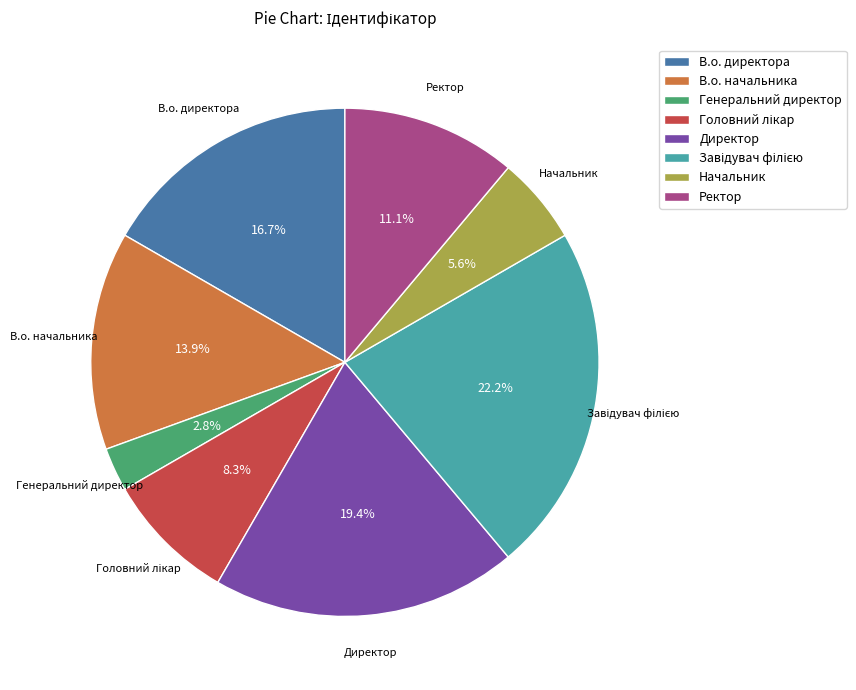

What is the ratio of the value at В.о. директора to the value at В.о. начальника?

1.2